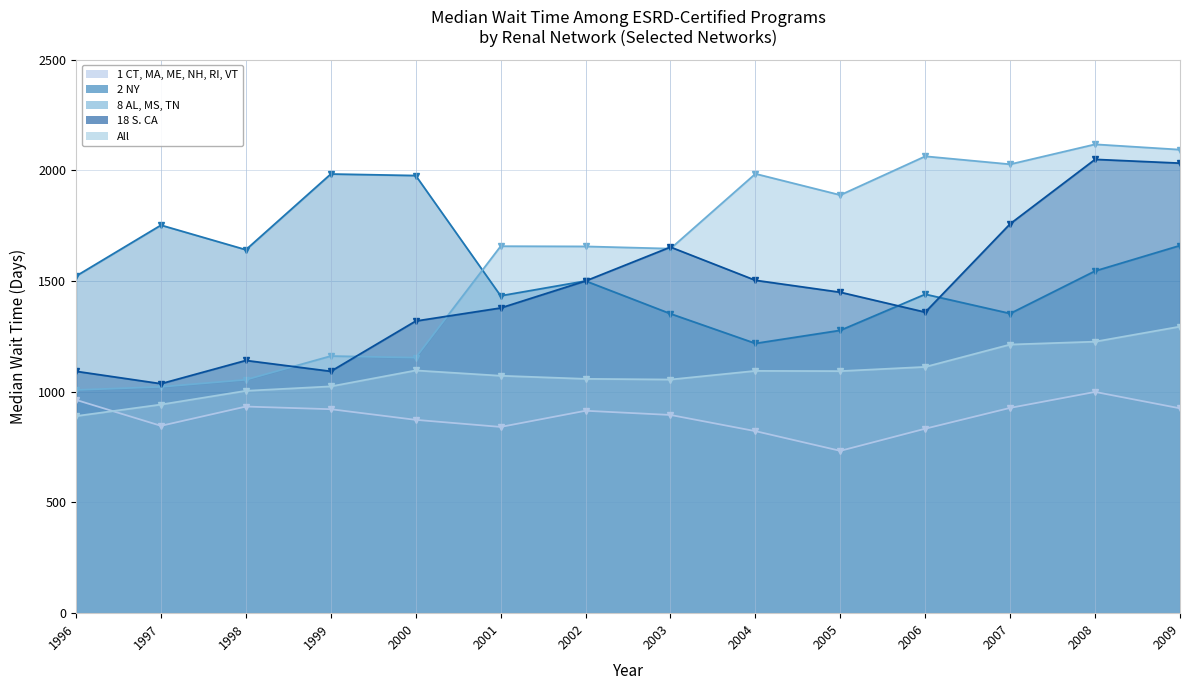

How many times do All and 1 CT, MA, ME, NH, RI, VT cross each other?

1